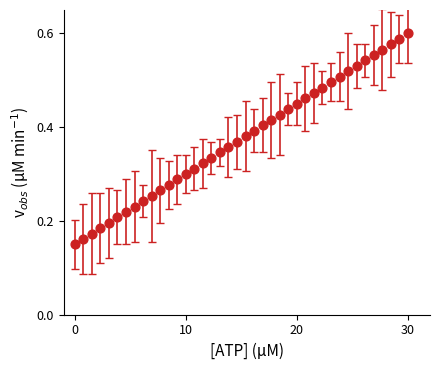

What is the range of X values (max minus min)?

30.0